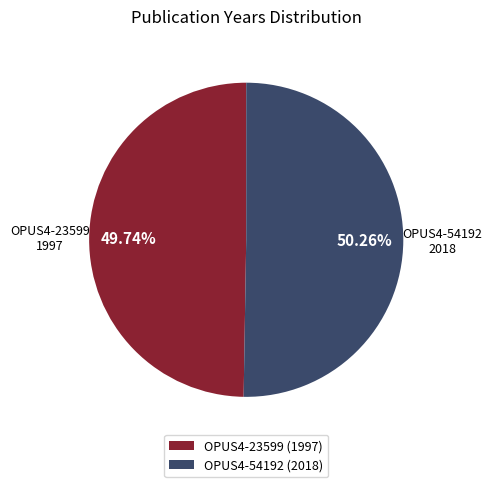

To the nearest percent, what is the difference between the OPUS4-23599 (1997) and OPUS4-54192 (2018) slice percentages?

1%